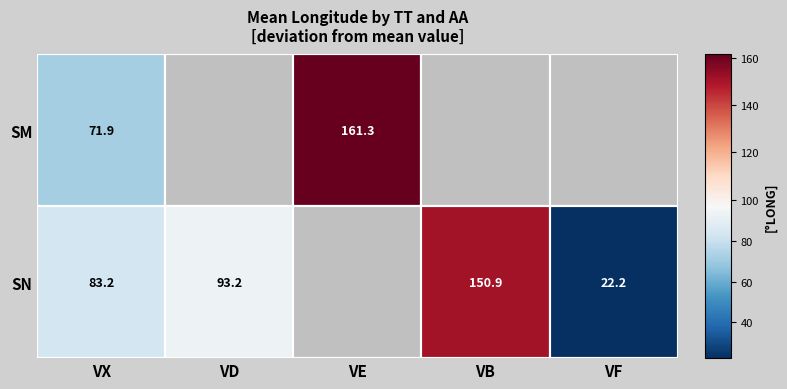

How many data points in SM are above 0?

2